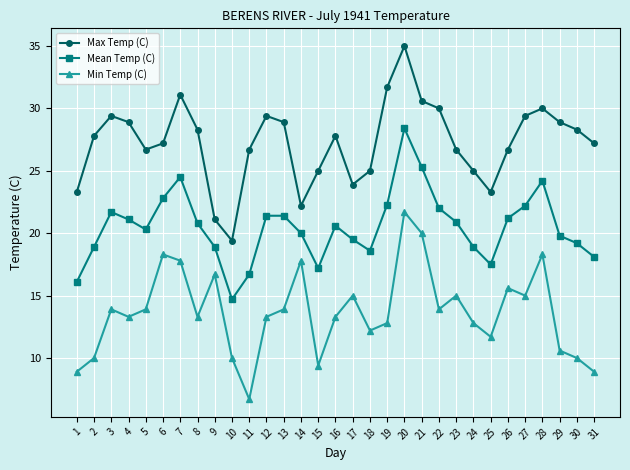

What is the lowest value of the Min Temp (C) series?

6.7